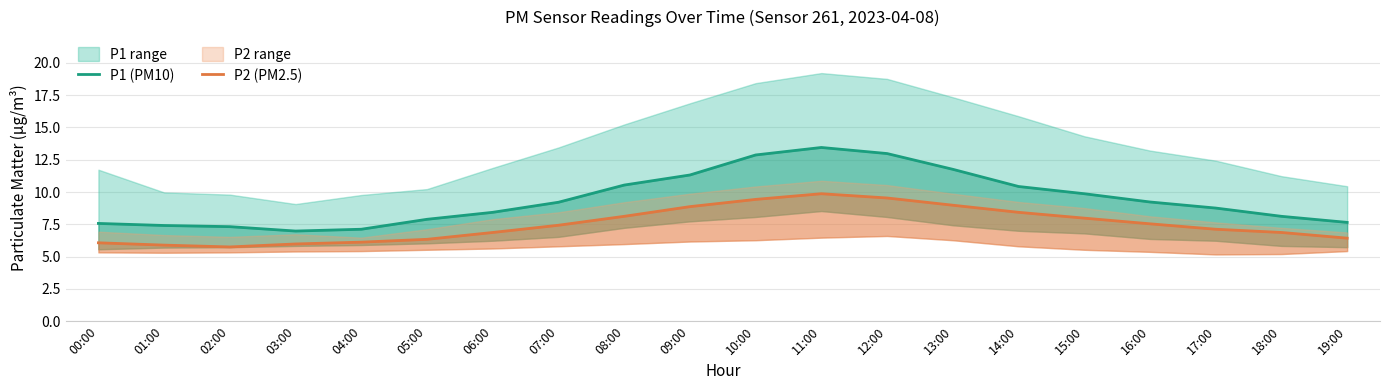

Which has a higher value, 08:00 or 16:00?

08:00